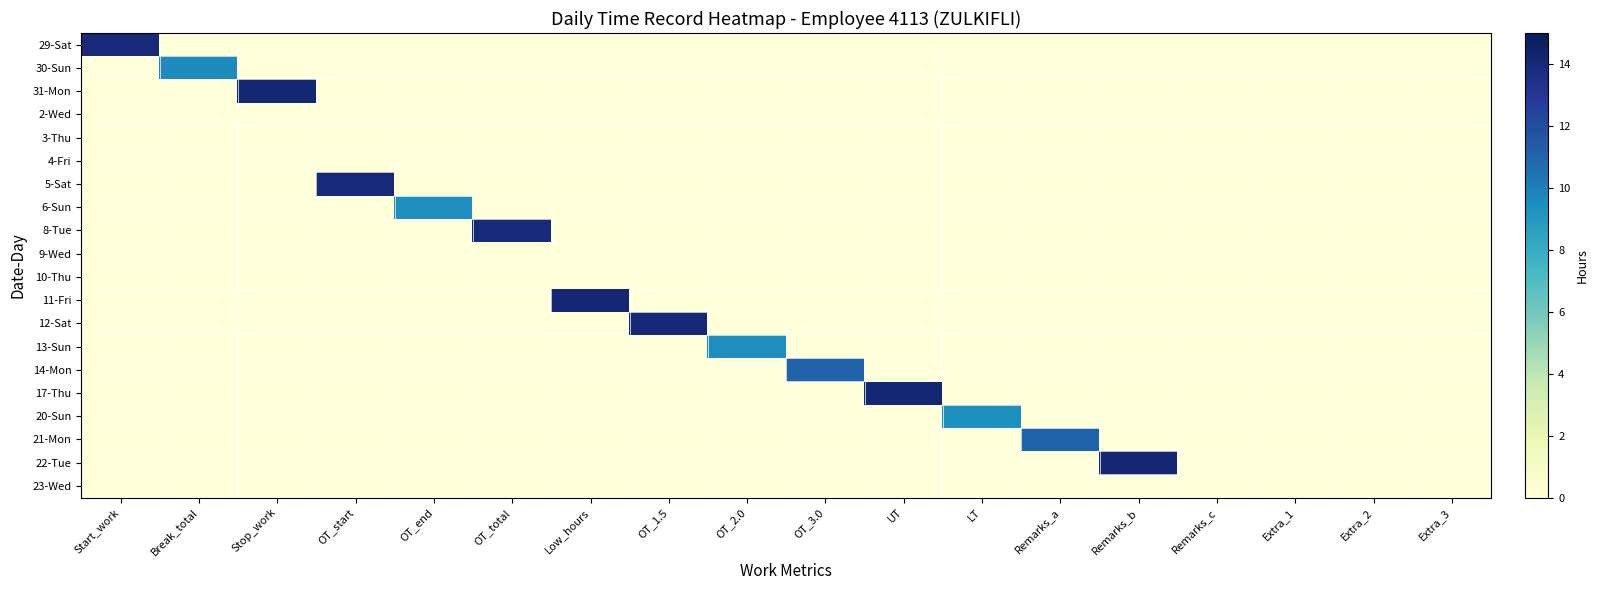

Reading right to left, what are all the values shown in this chart?

29-Sat: Extra_3=0.0	Extra_2=0.0	Extra_1=0.0	Remarks_c=0.0	Remarks_b=0.0	Remarks_a=0.0	LT=0.0	UT=0.0	OT_3.0=0.0	OT_2.0=0.0	OT_1.5=0.0	Low_hours=0.0	OT_total=0.0	OT_end=0.0	OT_start=0.0	Stop_work=0.0	Break_total=0.0	Start_work=14.0
30-Sun: Extra_3=0.0	Extra_2=0.0	Extra_1=0.0	Remarks_c=0.0	Remarks_b=0.0	Remarks_a=0.0	LT=0.0	UT=0.0	OT_3.0=0.0	OT_2.0=0.0	OT_1.5=0.0	Low_hours=0.0	OT_total=0.0	OT_end=0.0	OT_start=0.0	Stop_work=0.0	Break_total=9.6	Start_work=0.0
31-Mon: Extra_3=0.0	Extra_2=0.0	Extra_1=0.0	Remarks_c=0.0	Remarks_b=0.0	Remarks_a=0.0	LT=0.0	UT=0.0	OT_3.0=0.0	OT_2.0=0.0	OT_1.5=0.0	Low_hours=0.0	OT_total=0.0	OT_end=0.0	OT_start=0.0	Stop_work=14.2	Break_total=0.0	Start_work=0.0
2-Wed: Extra_3=0.0	Extra_2=0.0	Extra_1=0.0	Remarks_c=0.0	Remarks_b=0.0	Remarks_a=0.0	LT=0.0	UT=0.0	OT_3.0=0.0	OT_2.0=0.0	OT_1.5=0.0	Low_hours=0.0	OT_total=0.0	OT_end=0.0	OT_start=0.0	Stop_work=0.0	Break_total=0.0	Start_work=0.0
3-Thu: Extra_3=0.0	Extra_2=0.0	Extra_1=0.0	Remarks_c=0.0	Remarks_b=0.0	Remarks_a=0.0	LT=0.0	UT=0.0	OT_3.0=0.0	OT_2.0=0.0	OT_1.5=0.0	Low_hours=0.0	OT_total=0.0	OT_end=0.0	OT_start=0.0	Stop_work=0.0	Break_total=0.0	Start_work=0.0
4-Fri: Extra_3=0.0	Extra_2=0.0	Extra_1=0.0	Remarks_c=0.0	Remarks_b=0.0	Remarks_a=0.0	LT=0.0	UT=0.0	OT_3.0=0.0	OT_2.0=0.0	OT_1.5=0.0	Low_hours=0.0	OT_total=0.0	OT_end=0.0	OT_start=0.0	Stop_work=0.0	Break_total=0.0	Start_work=0.0
5-Sat: Extra_3=0.0	Extra_2=0.0	Extra_1=0.0	Remarks_c=0.0	Remarks_b=0.0	Remarks_a=0.0	LT=0.0	UT=0.0	OT_3.0=0.0	OT_2.0=0.0	OT_1.5=0.0	Low_hours=0.0	OT_total=0.0	OT_end=0.0	OT_start=13.9	Stop_work=0.0	Break_total=0.0	Start_work=0.0
6-Sun: Extra_3=0.0	Extra_2=0.0	Extra_1=0.0	Remarks_c=0.0	Remarks_b=0.0	Remarks_a=0.0	LT=0.0	UT=0.0	OT_3.0=0.0	OT_2.0=0.0	OT_1.5=0.0	Low_hours=0.0	OT_total=0.0	OT_end=9.5	OT_start=0.0	Stop_work=0.0	Break_total=0.0	Start_work=0.0
8-Tue: Extra_3=0.0	Extra_2=0.0	Extra_1=0.0	Remarks_c=0.0	Remarks_b=0.0	Remarks_a=0.0	LT=0.0	UT=0.0	OT_3.0=0.0	OT_2.0=0.0	OT_1.5=0.0	Low_hours=0.0	OT_total=14.0	OT_end=0.0	OT_start=0.0	Stop_work=0.0	Break_total=0.0	Start_work=0.0
9-Wed: Extra_3=0.0	Extra_2=0.0	Extra_1=0.0	Remarks_c=0.0	Remarks_b=0.0	Remarks_a=0.0	LT=0.0	UT=0.0	OT_3.0=0.0	OT_2.0=0.0	OT_1.5=0.0	Low_hours=0.0	OT_total=0.0	OT_end=0.0	OT_start=0.0	Stop_work=0.0	Break_total=0.0	Start_work=0.0
10-Thu: Extra_3=0.0	Extra_2=0.0	Extra_1=0.0	Remarks_c=0.0	Remarks_b=0.0	Remarks_a=0.0	LT=0.0	UT=0.0	OT_3.0=0.0	OT_2.0=0.0	OT_1.5=0.0	Low_hours=0.0	OT_total=0.0	OT_end=0.0	OT_start=0.0	Stop_work=0.0	Break_total=0.0	Start_work=0.0
11-Fri: Extra_3=0.0	Extra_2=0.0	Extra_1=0.0	Remarks_c=0.0	Remarks_b=0.0	Remarks_a=0.0	LT=0.0	UT=0.0	OT_3.0=0.0	OT_2.0=0.0	OT_1.5=0.0	Low_hours=14.1	OT_total=0.0	OT_end=0.0	OT_start=0.0	Stop_work=0.0	Break_total=0.0	Start_work=0.0
12-Sat: Extra_3=0.0	Extra_2=0.0	Extra_1=0.0	Remarks_c=0.0	Remarks_b=0.0	Remarks_a=0.0	LT=0.0	UT=0.0	OT_3.0=0.0	OT_2.0=0.0	OT_1.5=14.0	Low_hours=0.0	OT_total=0.0	OT_end=0.0	OT_start=0.0	Stop_work=0.0	Break_total=0.0	Start_work=0.0
13-Sun: Extra_3=0.0	Extra_2=0.0	Extra_1=0.0	Remarks_c=0.0	Remarks_b=0.0	Remarks_a=0.0	LT=0.0	UT=0.0	OT_3.0=0.0	OT_2.0=9.5	OT_1.5=0.0	Low_hours=0.0	OT_total=0.0	OT_end=0.0	OT_start=0.0	Stop_work=0.0	Break_total=0.0	Start_work=0.0
14-Mon: Extra_3=0.0	Extra_2=0.0	Extra_1=0.0	Remarks_c=0.0	Remarks_b=0.0	Remarks_a=0.0	LT=0.0	UT=0.0	OT_3.0=11.0	OT_2.0=0.0	OT_1.5=0.0	Low_hours=0.0	OT_total=0.0	OT_end=0.0	OT_start=0.0	Stop_work=0.0	Break_total=0.0	Start_work=0.0
17-Thu: Extra_3=0.0	Extra_2=0.0	Extra_1=0.0	Remarks_c=0.0	Remarks_b=0.0	Remarks_a=0.0	LT=0.0	UT=14.1	OT_3.0=0.0	OT_2.0=0.0	OT_1.5=0.0	Low_hours=0.0	OT_total=0.0	OT_end=0.0	OT_start=0.0	Stop_work=0.0	Break_total=0.0	Start_work=0.0
20-Sun: Extra_3=0.0	Extra_2=0.0	Extra_1=0.0	Remarks_c=0.0	Remarks_b=0.0	Remarks_a=0.0	LT=9.4	UT=0.0	OT_3.0=0.0	OT_2.0=0.0	OT_1.5=0.0	Low_hours=0.0	OT_total=0.0	OT_end=0.0	OT_start=0.0	Stop_work=0.0	Break_total=0.0	Start_work=0.0
21-Mon: Extra_3=0.0	Extra_2=0.0	Extra_1=0.0	Remarks_c=0.0	Remarks_b=0.0	Remarks_a=11.0	LT=0.0	UT=0.0	OT_3.0=0.0	OT_2.0=0.0	OT_1.5=0.0	Low_hours=0.0	OT_total=0.0	OT_end=0.0	OT_start=0.0	Stop_work=0.0	Break_total=0.0	Start_work=0.0
22-Tue: Extra_3=0.0	Extra_2=0.0	Extra_1=0.0	Remarks_c=0.0	Remarks_b=14.1	Remarks_a=0.0	LT=0.0	UT=0.0	OT_3.0=0.0	OT_2.0=0.0	OT_1.5=0.0	Low_hours=0.0	OT_total=0.0	OT_end=0.0	OT_start=0.0	Stop_work=0.0	Break_total=0.0	Start_work=0.0
23-Wed: Extra_3=0.0	Extra_2=0.0	Extra_1=0.0	Remarks_c=0.0	Remarks_b=0.0	Remarks_a=0.0	LT=0.0	UT=0.0	OT_3.0=0.0	OT_2.0=0.0	OT_1.5=0.0	Low_hours=0.0	OT_total=0.0	OT_end=0.0	OT_start=0.0	Stop_work=0.0	Break_total=0.0	Start_work=0.0